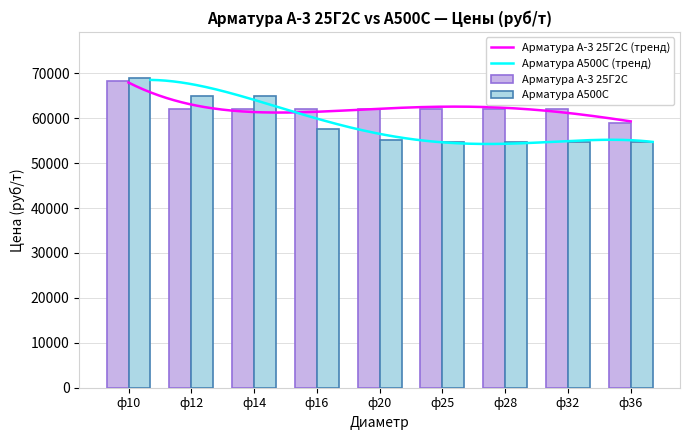

What is the total value across all series at ф32?

116800